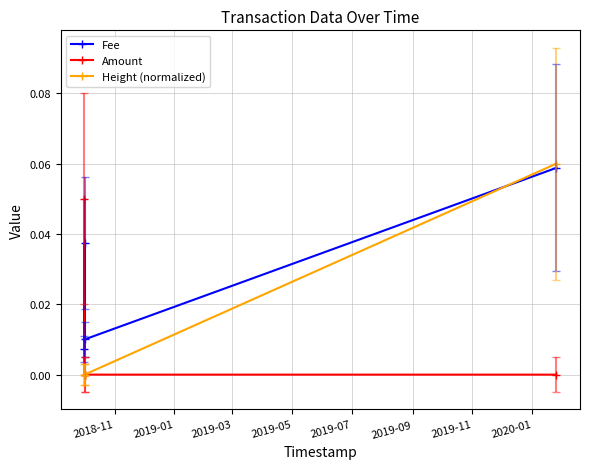

Rank the series by their maximum value, from highest to lowest.

Height (normalized), Fee, Amount